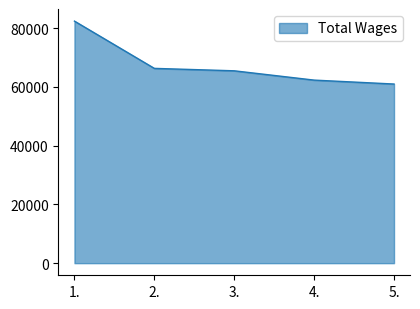

Which has a higher value, 2. or 1.?

1.